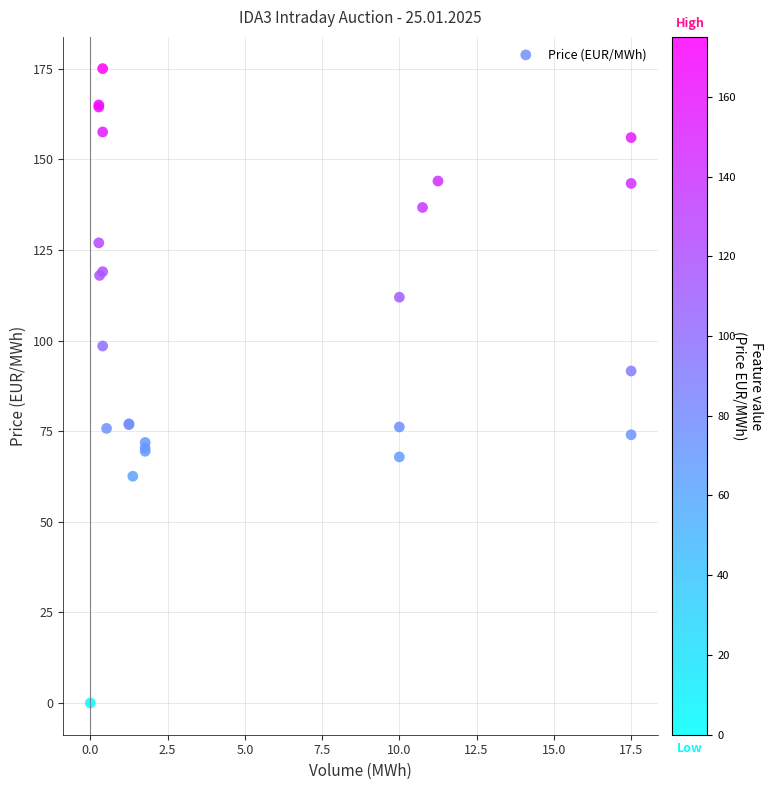

What Y value in the scatter plot is closest to 87?

91.6